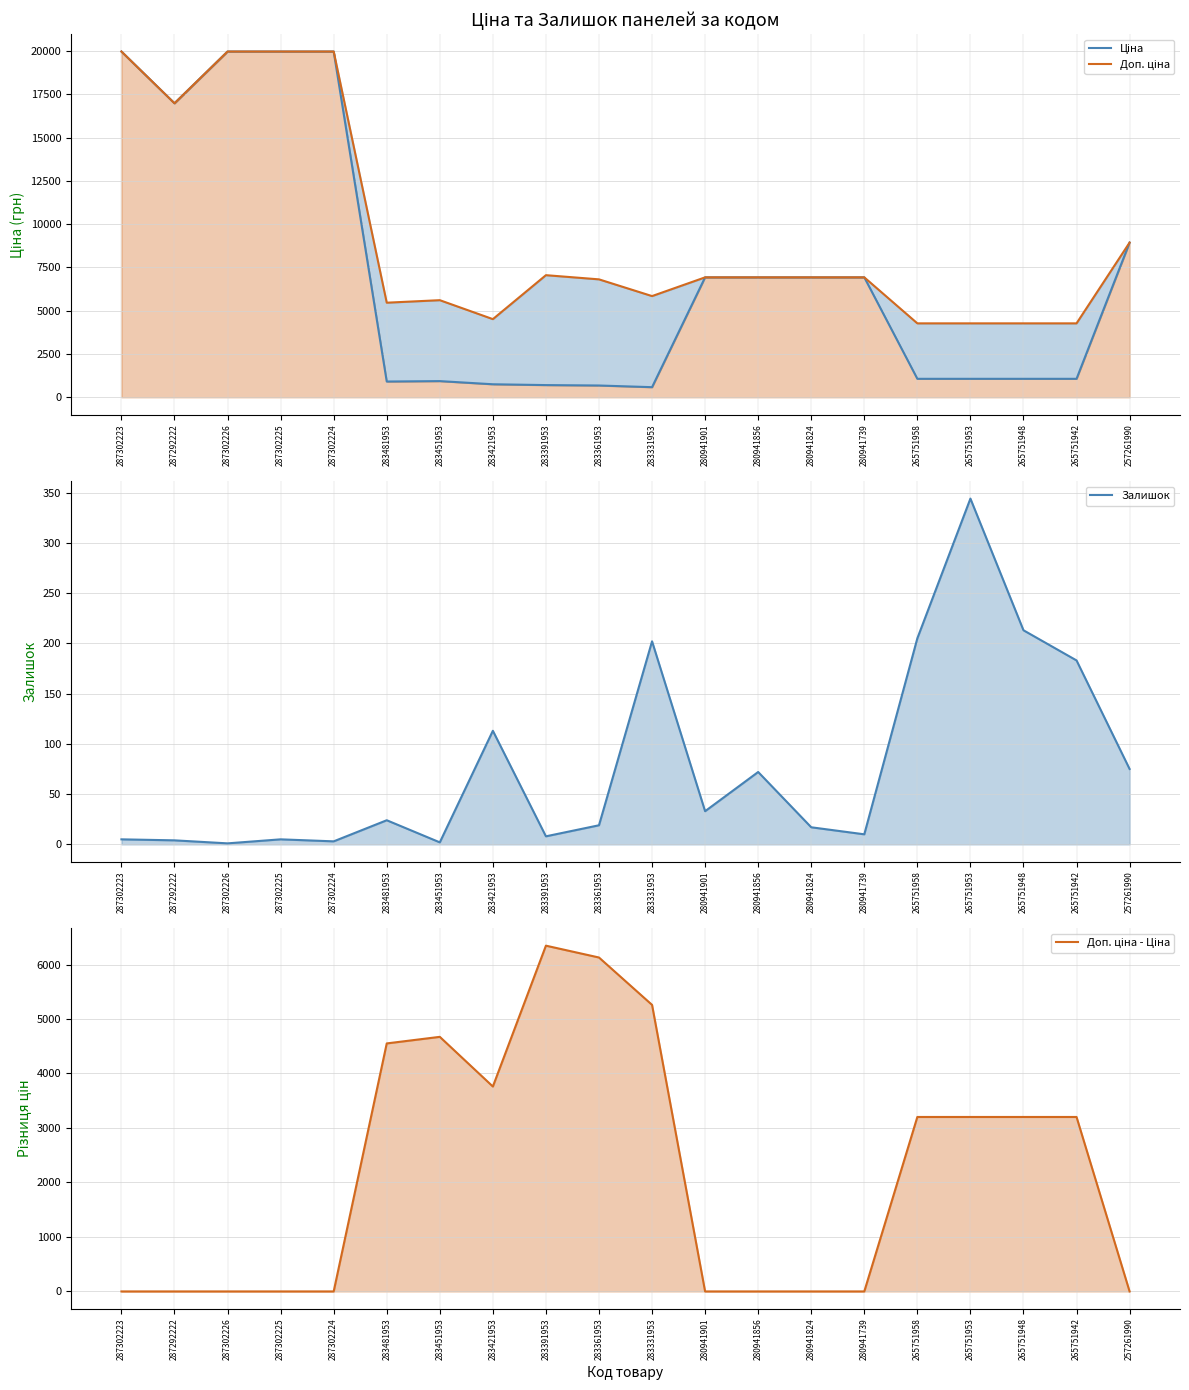

At which label does Доп. ціна reach its peak?

287302223